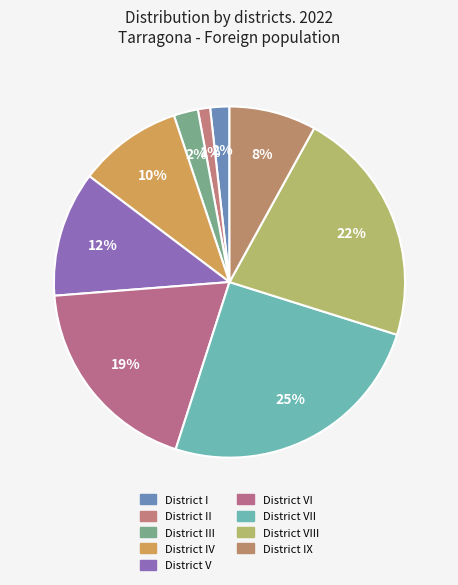

The District III slice represents 2% of the pie. True or false?

True